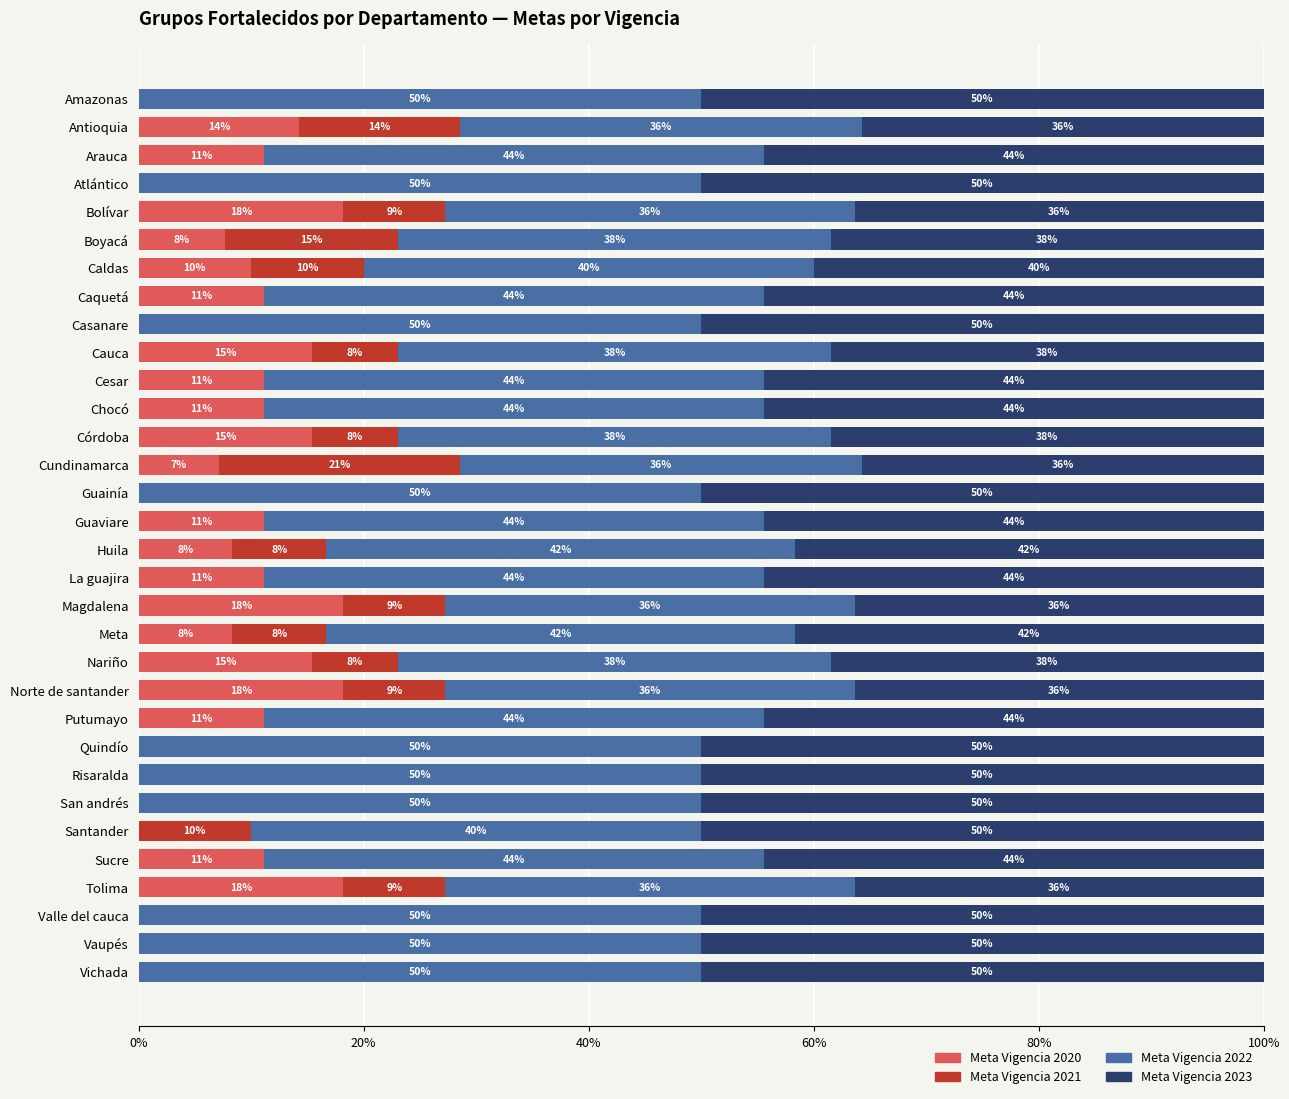

What is the sum of all Meta Vigencia 2020 values?

263.6